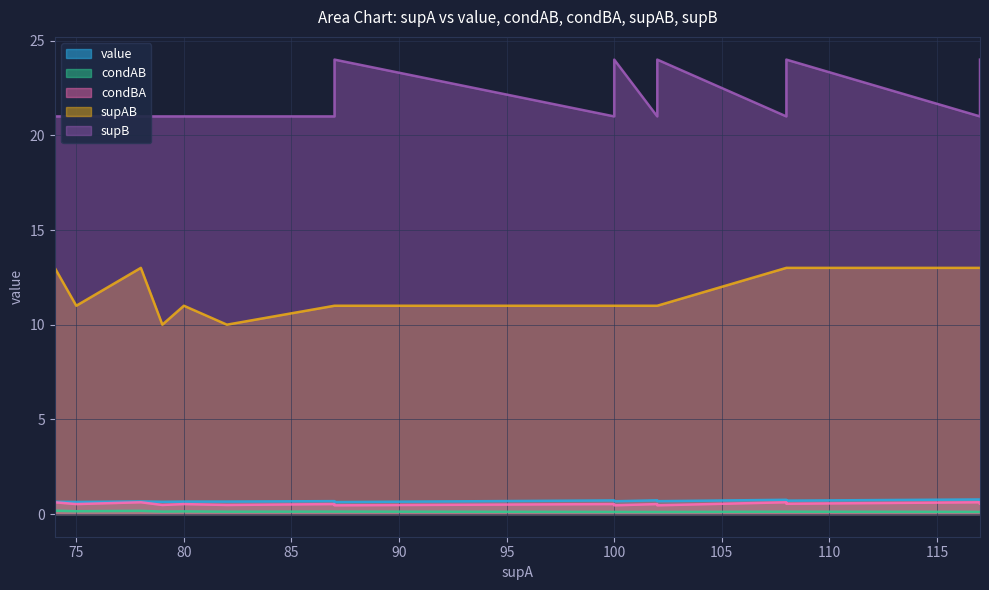

True or false: condAB has more than 2 interior local peaks.

False